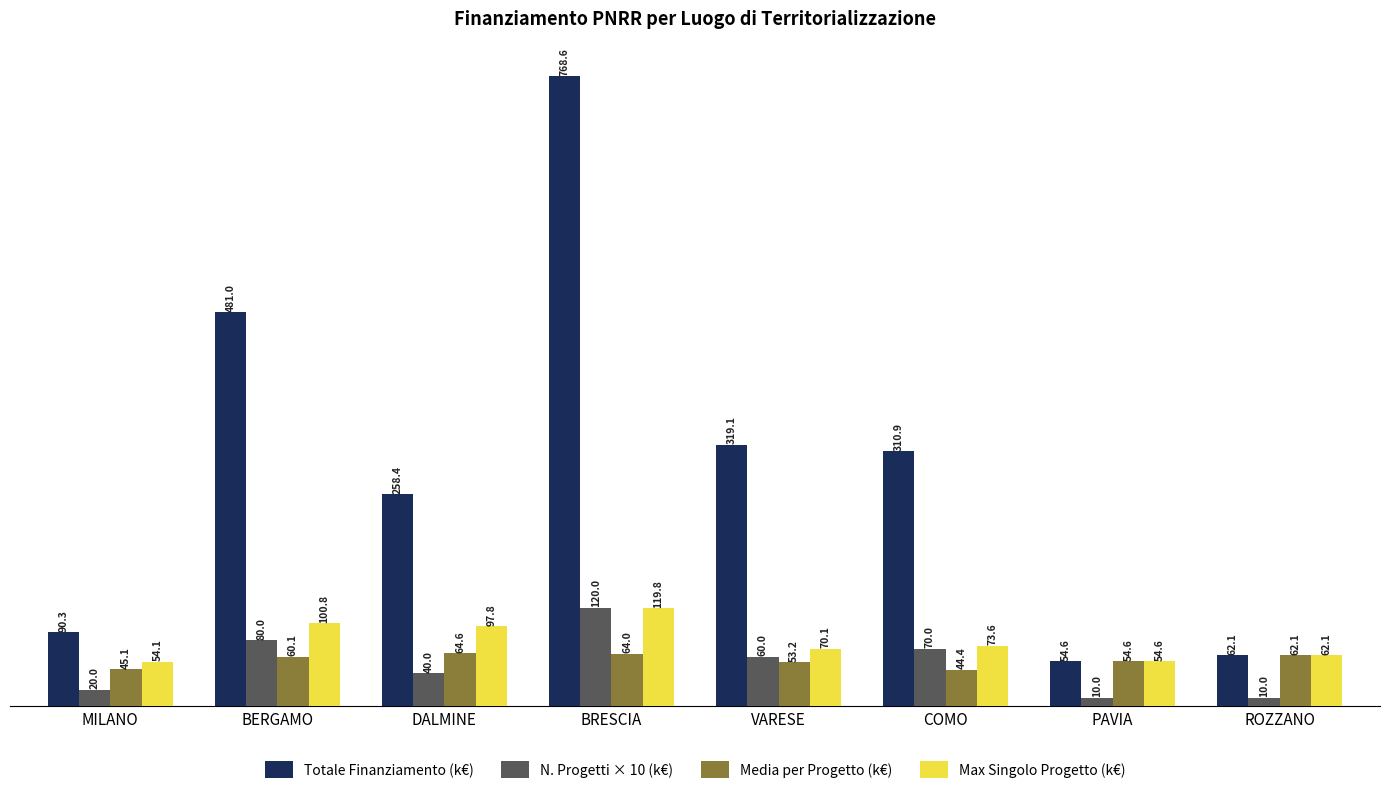

What is the difference between the maximum and minimum values in the Totale Finanziamento (k€) series?

714.0